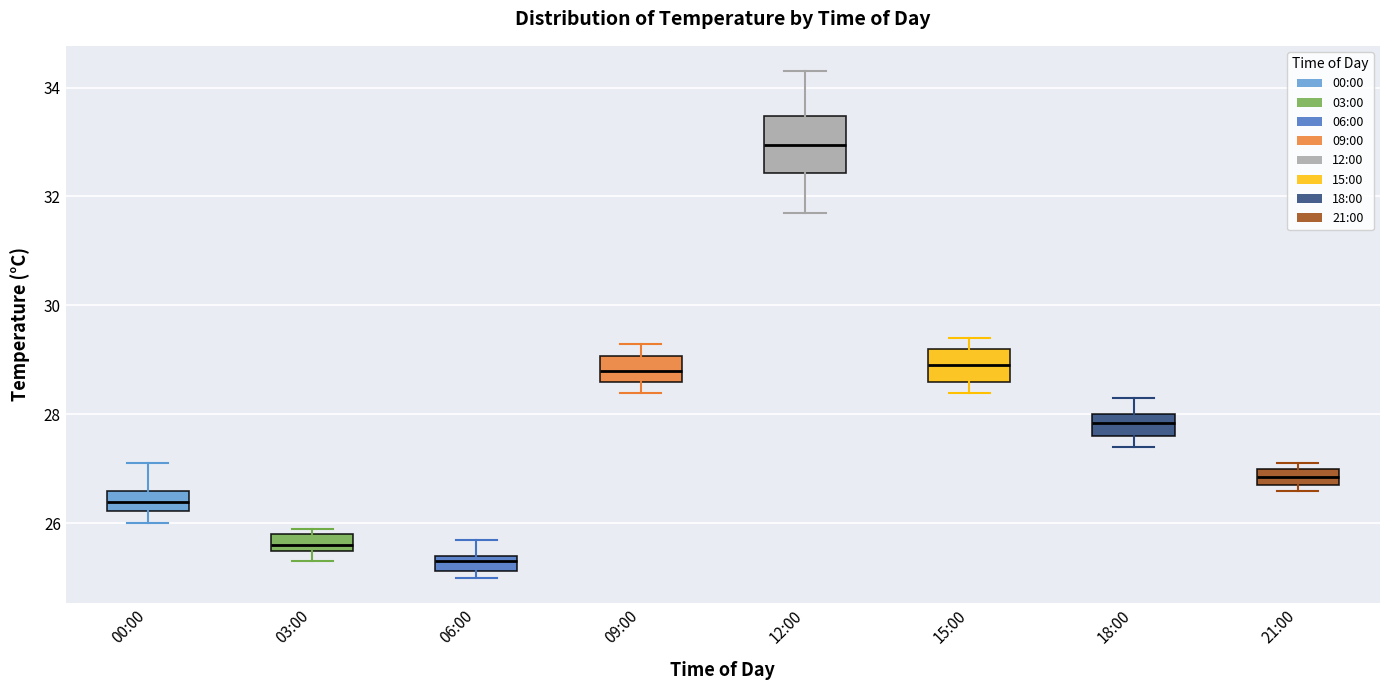

Comparing the boxes themselves (not the whiskers), which one is the tallest?

12:00